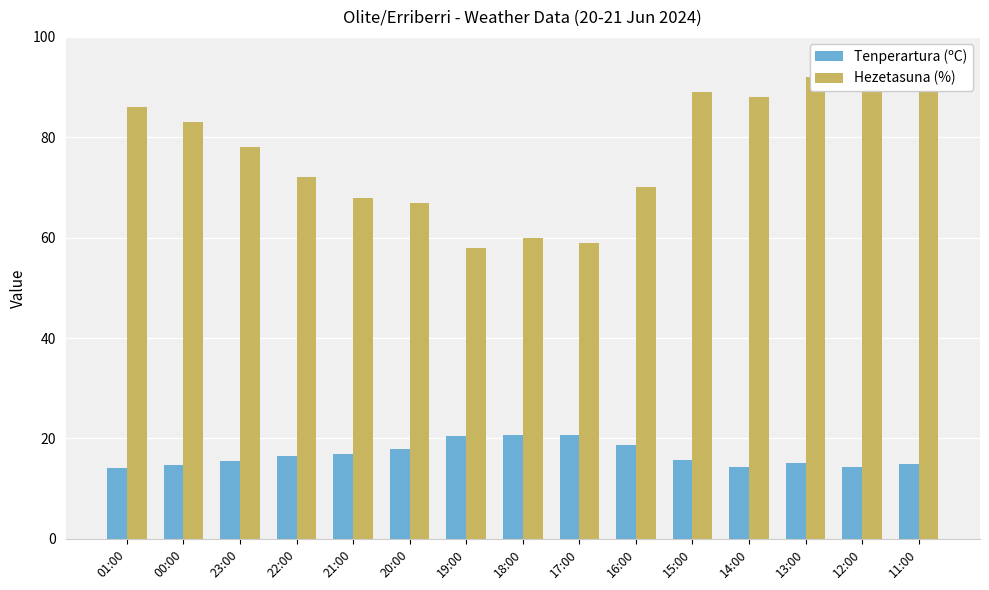

Are the bars grouped side by side (vs. stacked)?

Yes